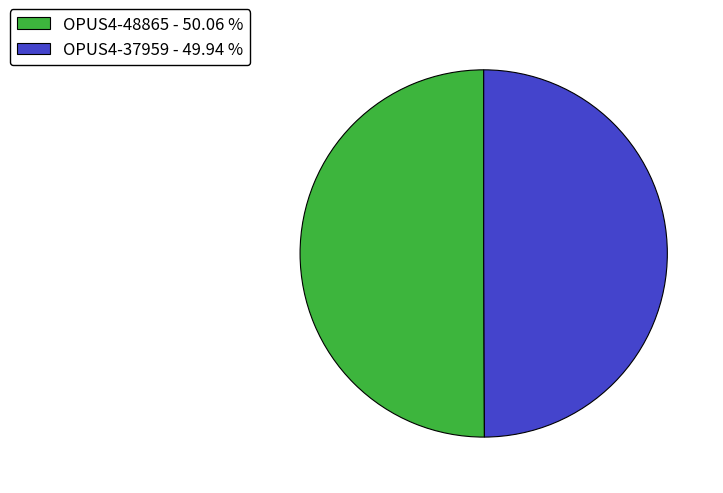

How many segments does this pie chart have?

2